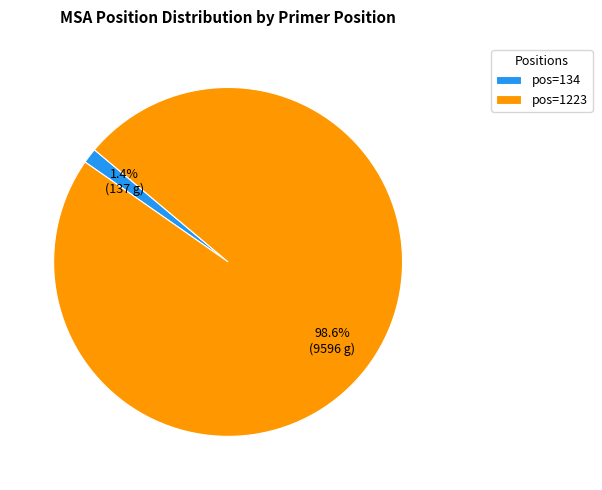

What is the majority slice?

pos=1223